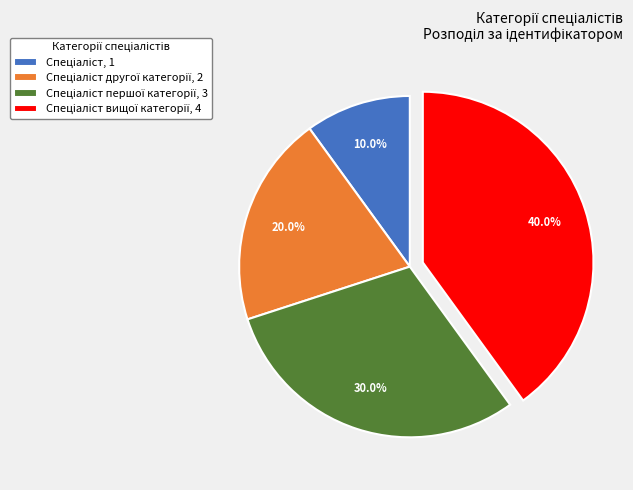

Does any single category account for the majority?

No